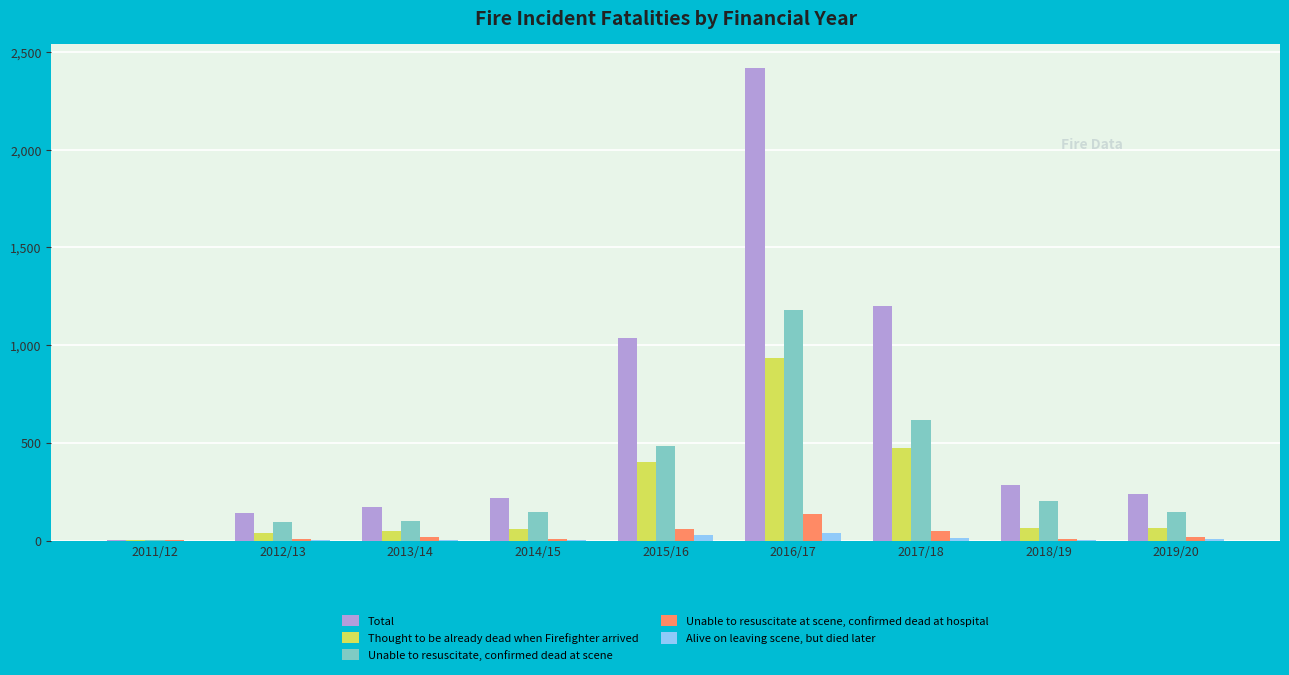

What is the highest value of the Thought to be already dead when Firefighter arrived series?

936